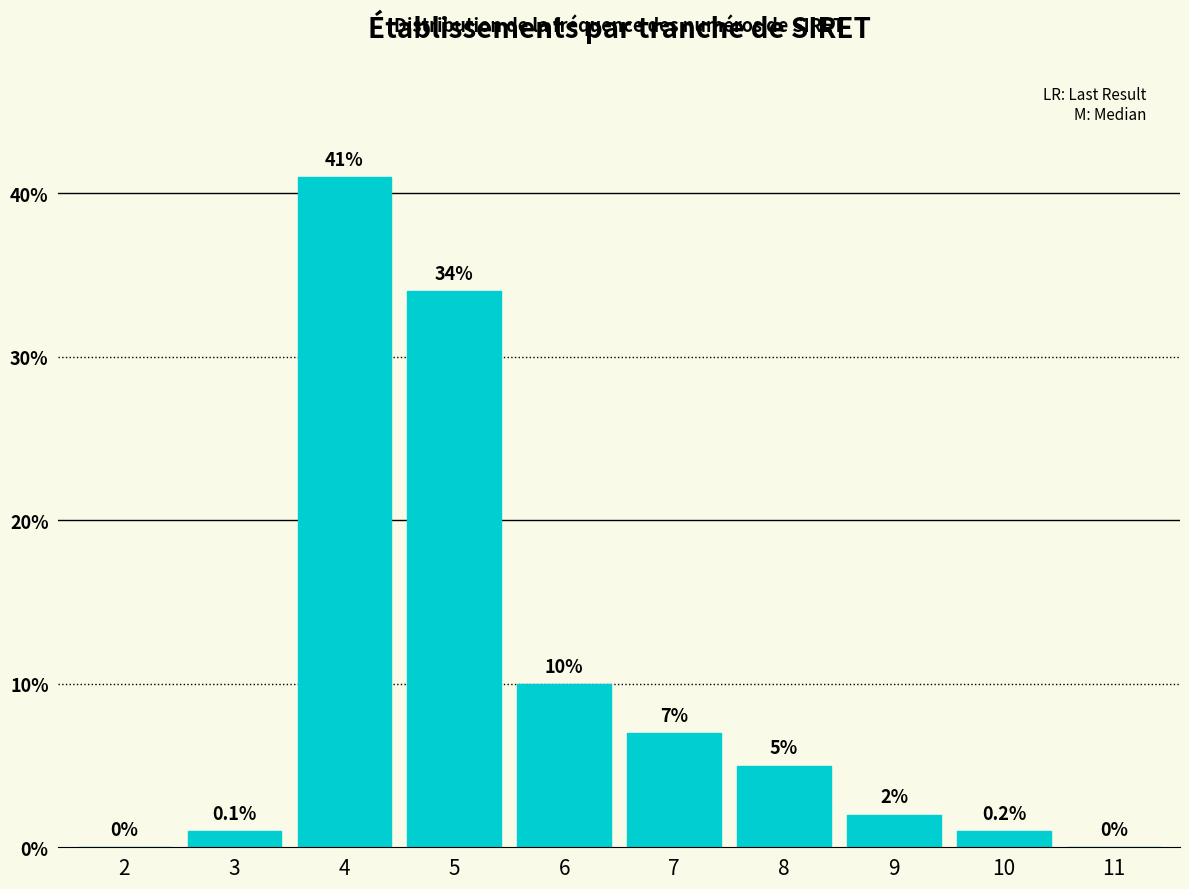

Reading left to right, extract all data points from this chart.

2=0	3=1	4=41	5=34	6=10	7=7	8=5	9=2	10=1	11=0